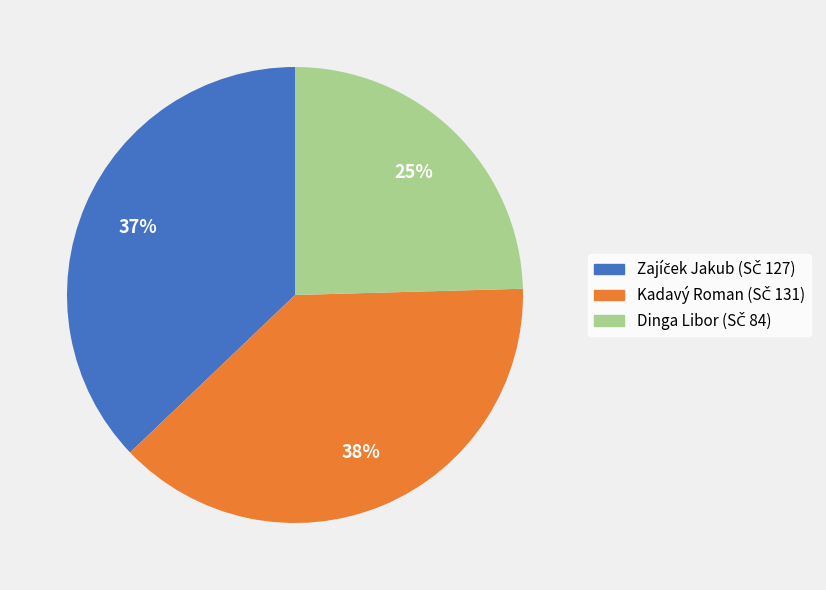

Does Kadavý Roman represent more than half of the total?

No